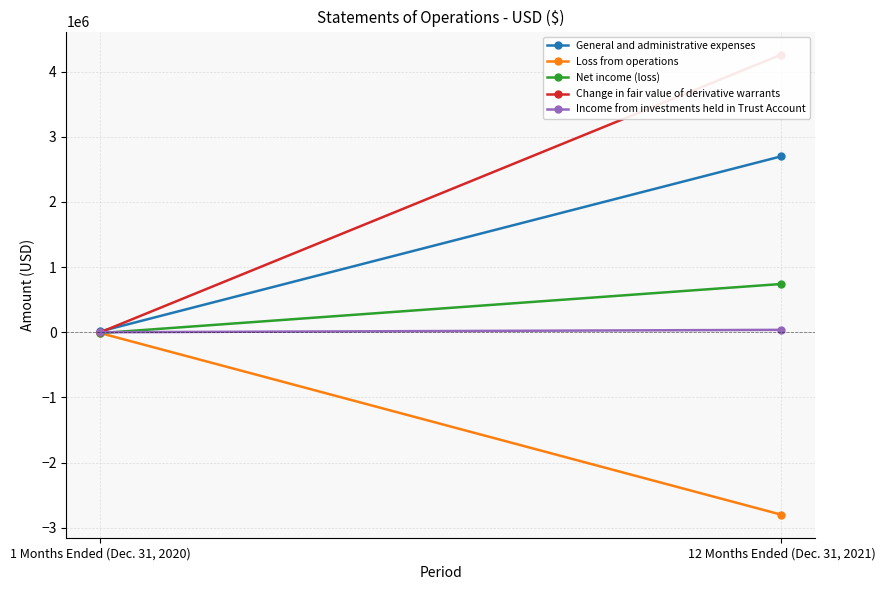

What are all the series names shown in the legend?

General and administrative expenses, Loss from operations, Net income (loss), Change in fair value of derivative warrants, Income from investments held in Trust Account